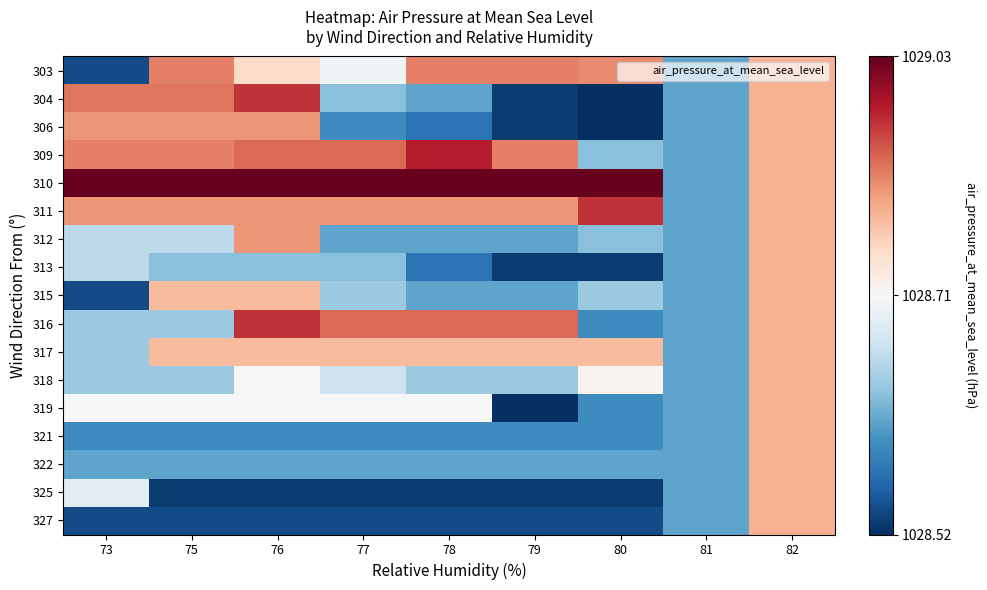

Which label corresponds to the largest value in the chart?

73